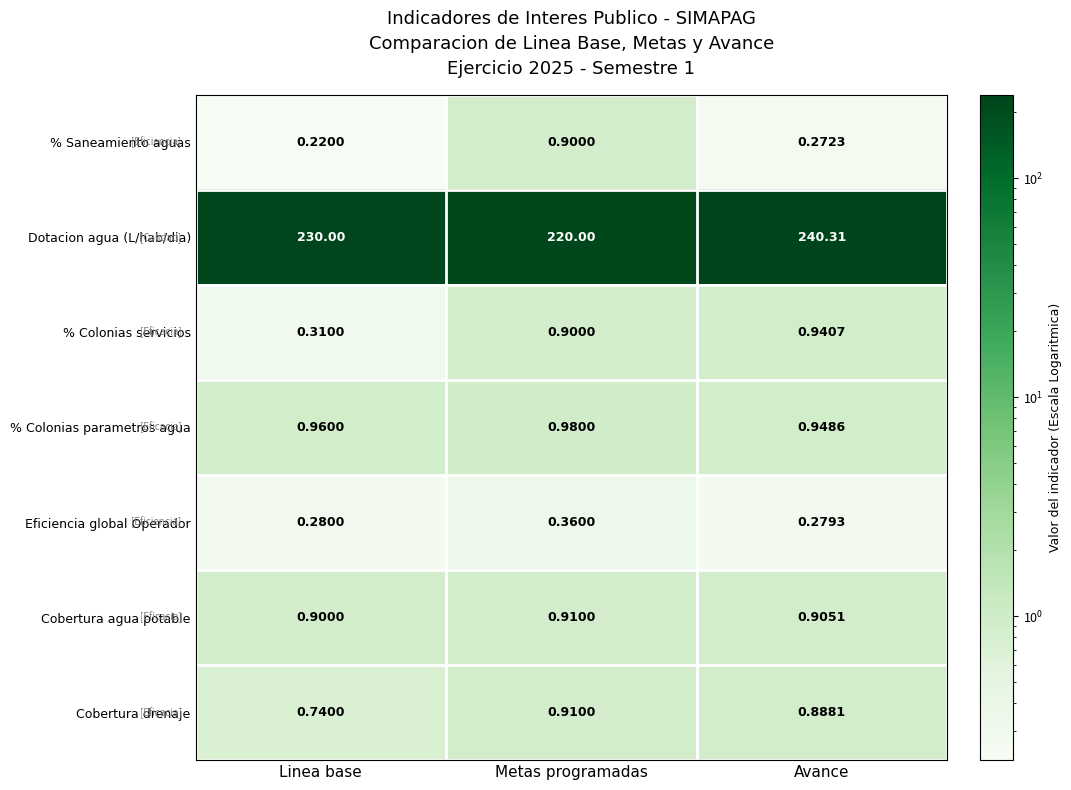

At which category is the sum across all series the highest?

Avance